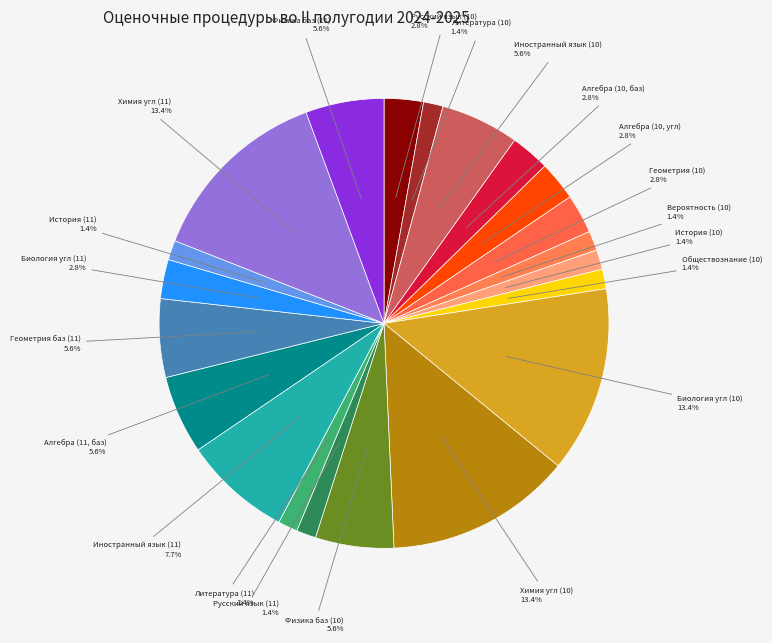

Rank the categories by value from highest to lowest.

Биология угл (10), Химия угл (10), Химия угл (11), Иностранный язык (11), Иностранный язык (10), Физика баз (10), Алгебра (11, баз), Геометрия баз (11), Физика баз (11), Русский язык (10), Алгебра (10, баз), Алгебра (10, угл), Геометрия (10), Биология угл (11), Литература (10), Вероятность (10), История (10), Обществознание (10), Русский язык (11), Литература (11), История (11)